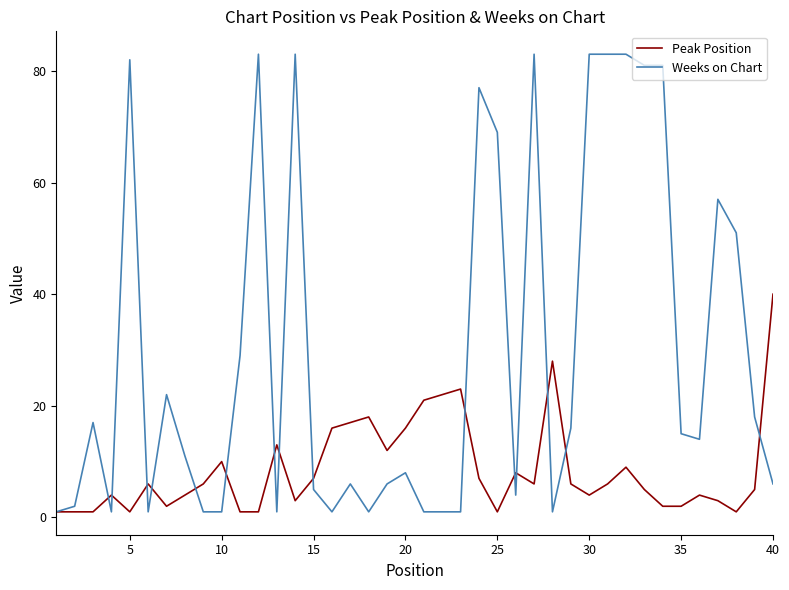

Rank the series by their maximum value, from lowest to highest.

Peak Position, Weeks on Chart